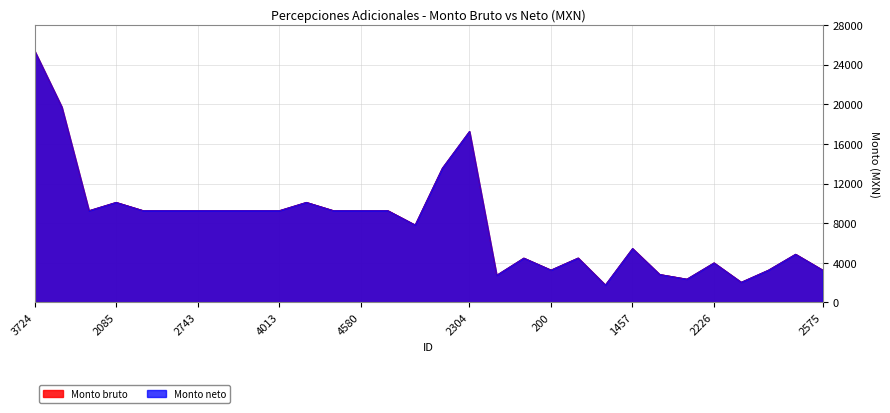

List the labels in order of Monto bruto value, largest first.

3724, 3523, 2304, 1989, 2085, 4304, 1998, 2308, 2741, 2743, 3718, 3741, 4013, 4318, 4580, 4581, 4595, 1457, 2531, 239, 187, 2226, 200, 2575, 2440, 1951, 131, 2016, 2359, 1278